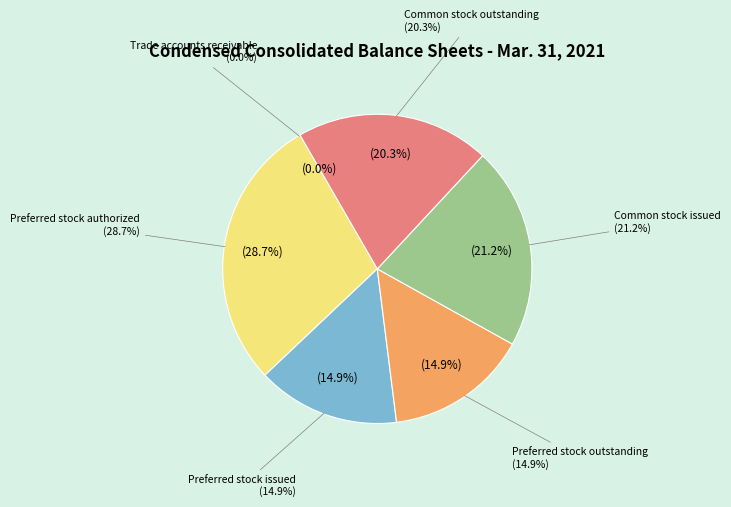

Is Preferred stock outstanding the majority of the pie?

No